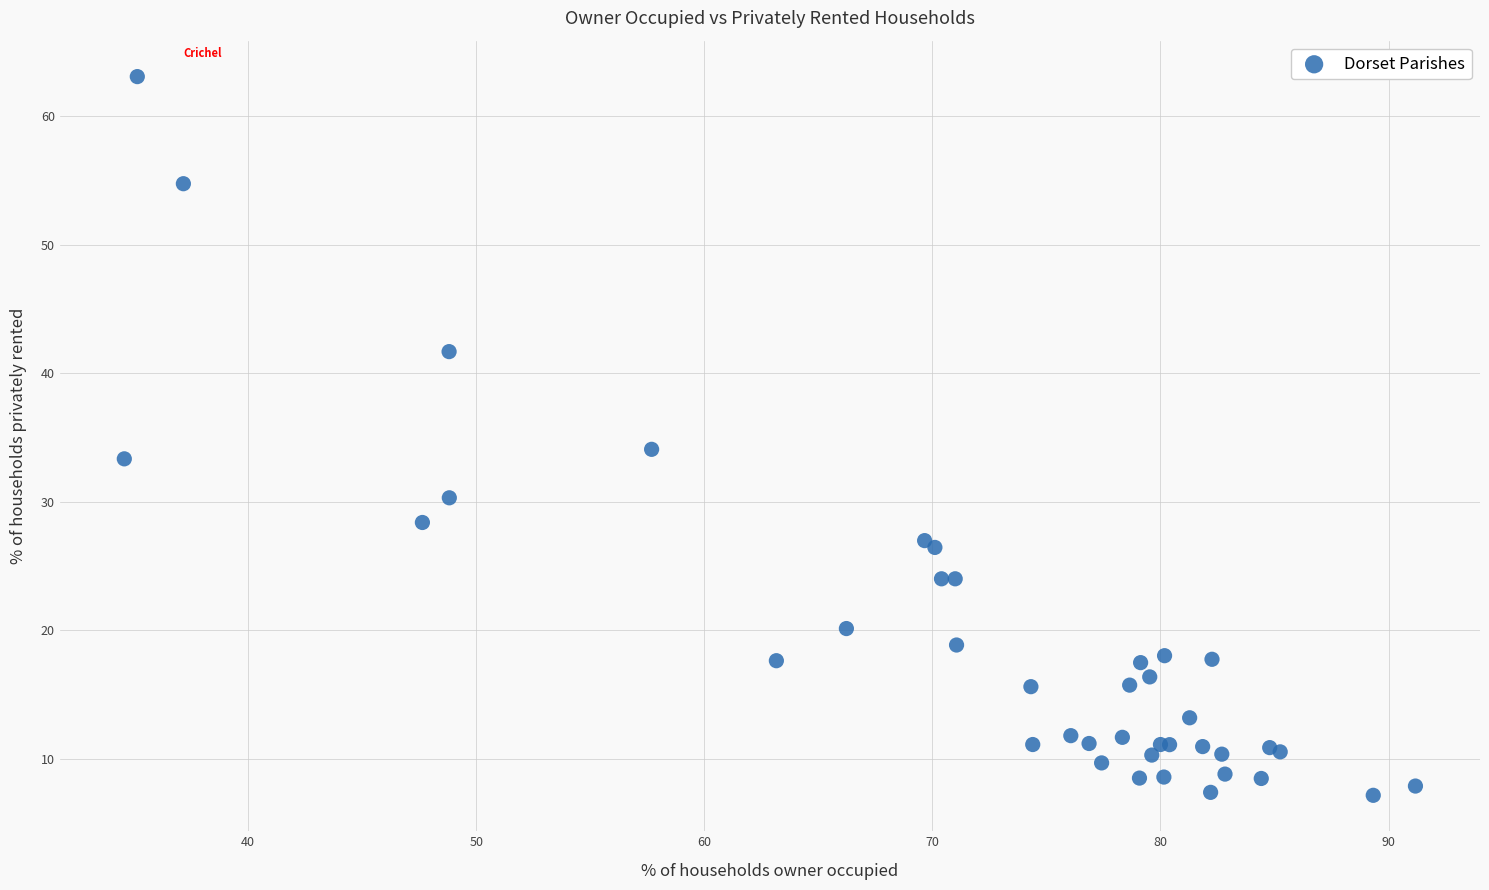

What Y value in the scatter plot is closest to 35?

34.1